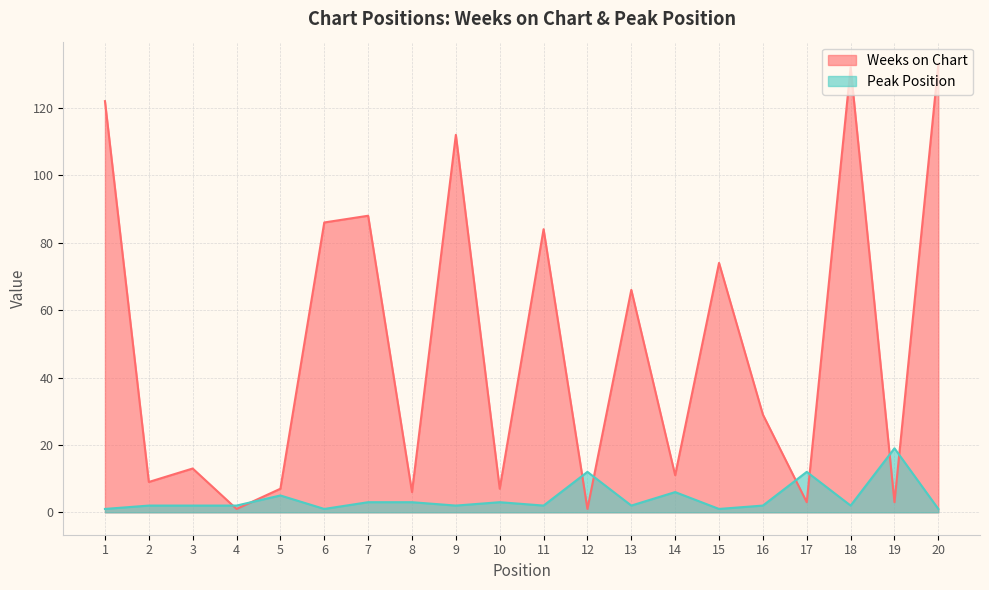

How many lines are shown in the chart?

2